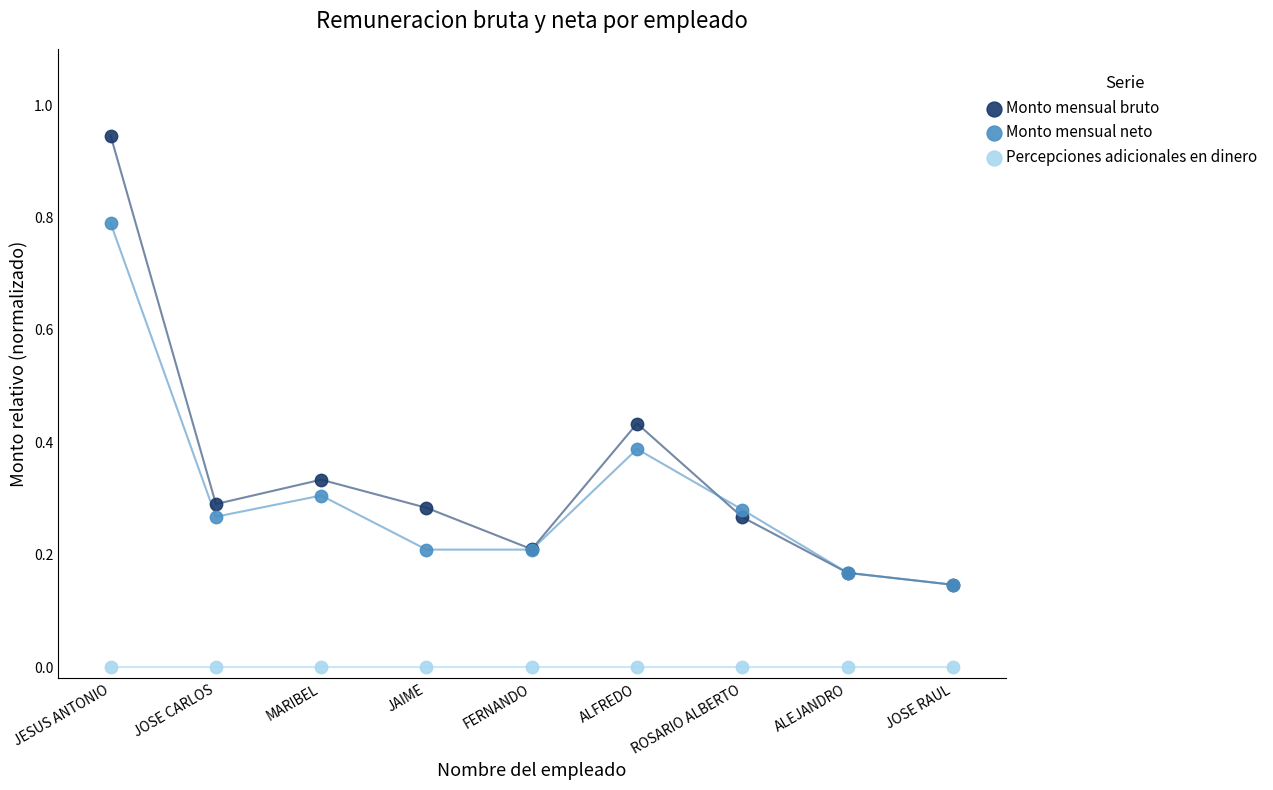

What are all the series names shown in the legend?

Monto mensual bruto, Monto mensual neto, Percepciones adicionales en dinero